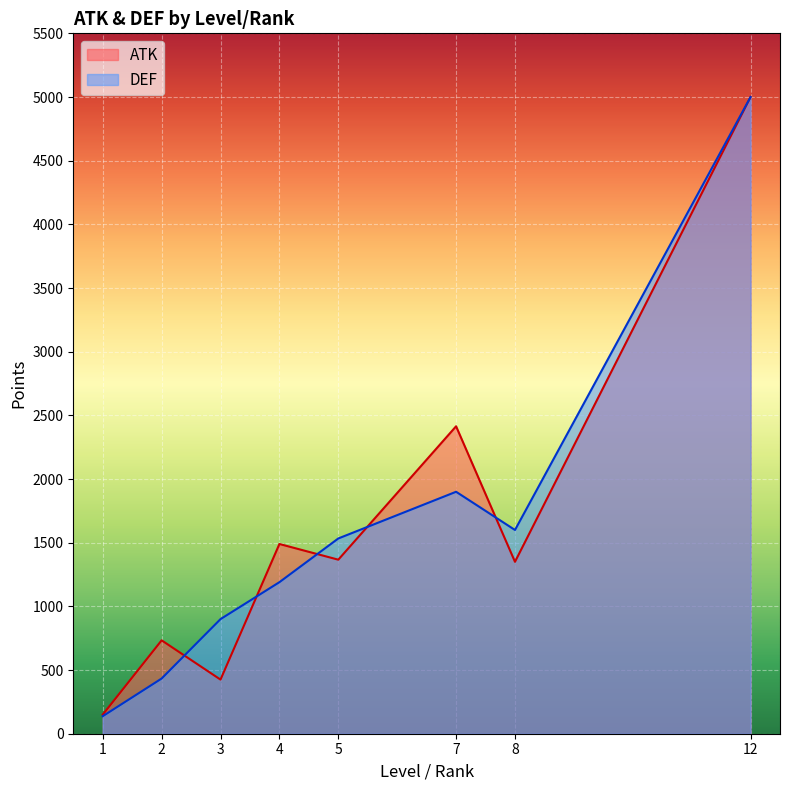

What is the maximum value for DEF?

5000.0